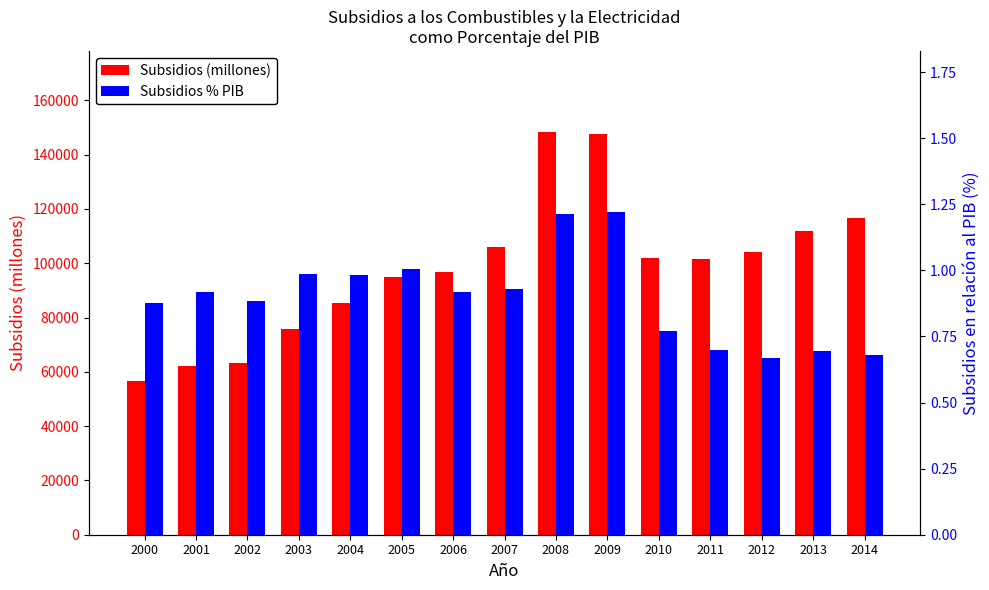

Rank the categories by Subsidios (millones) value from highest to lowest.

2008, 2009, 2014, 2013, 2007, 2012, 2010, 2011, 2006, 2005, 2004, 2003, 2002, 2001, 2000